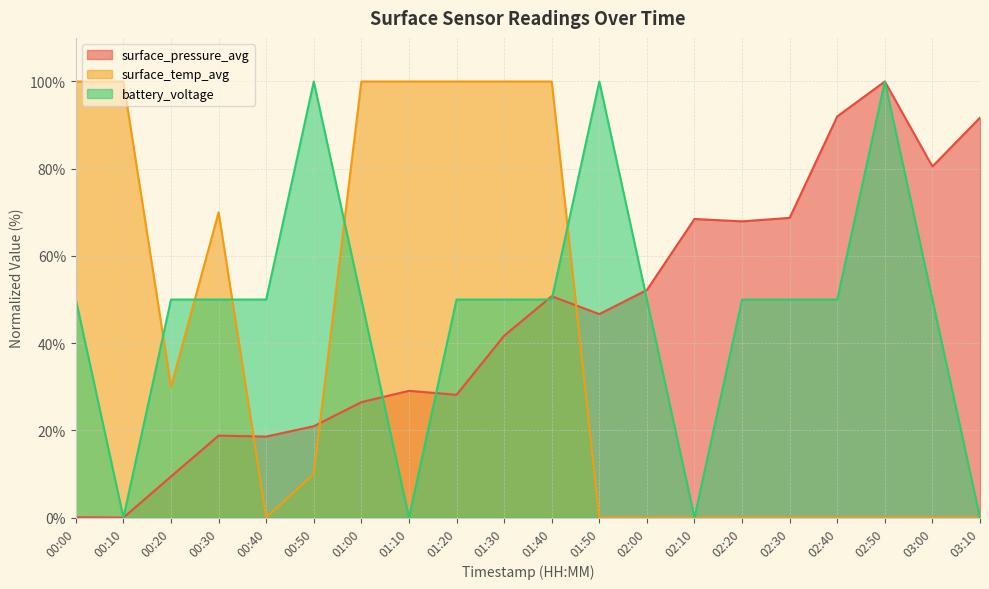

Does the chart have visible grid lines?

Yes